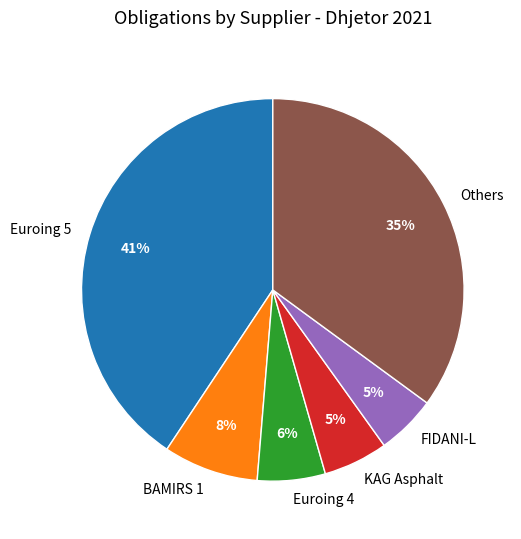

What percentage is the BAMIRS 1 slice, to the nearest percent?

8%